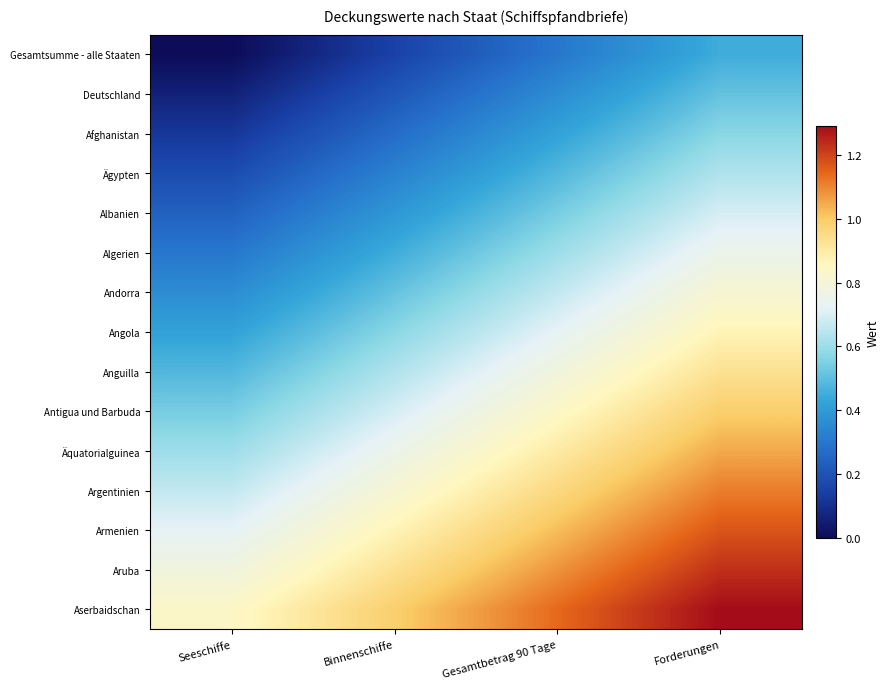

Count the number of data series in this chart.

15